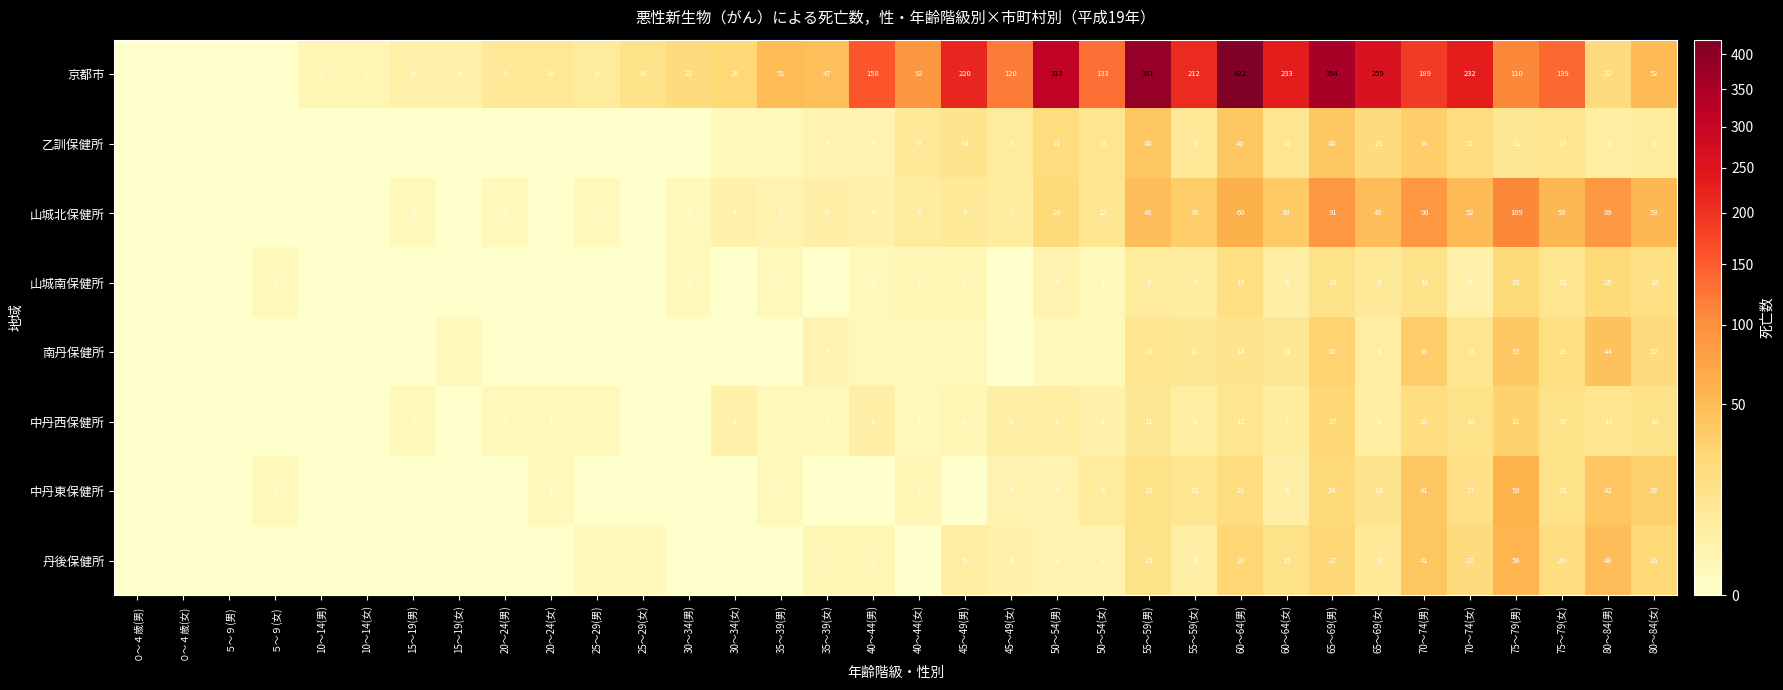

At 70～74(女), list the series in order from largest to smallest.

京都市, 山城北保健所, 丹後保健所, 乙訓保健所, 中丹東保健所, 中丹西保健所, 南丹保健所, 山城南保健所